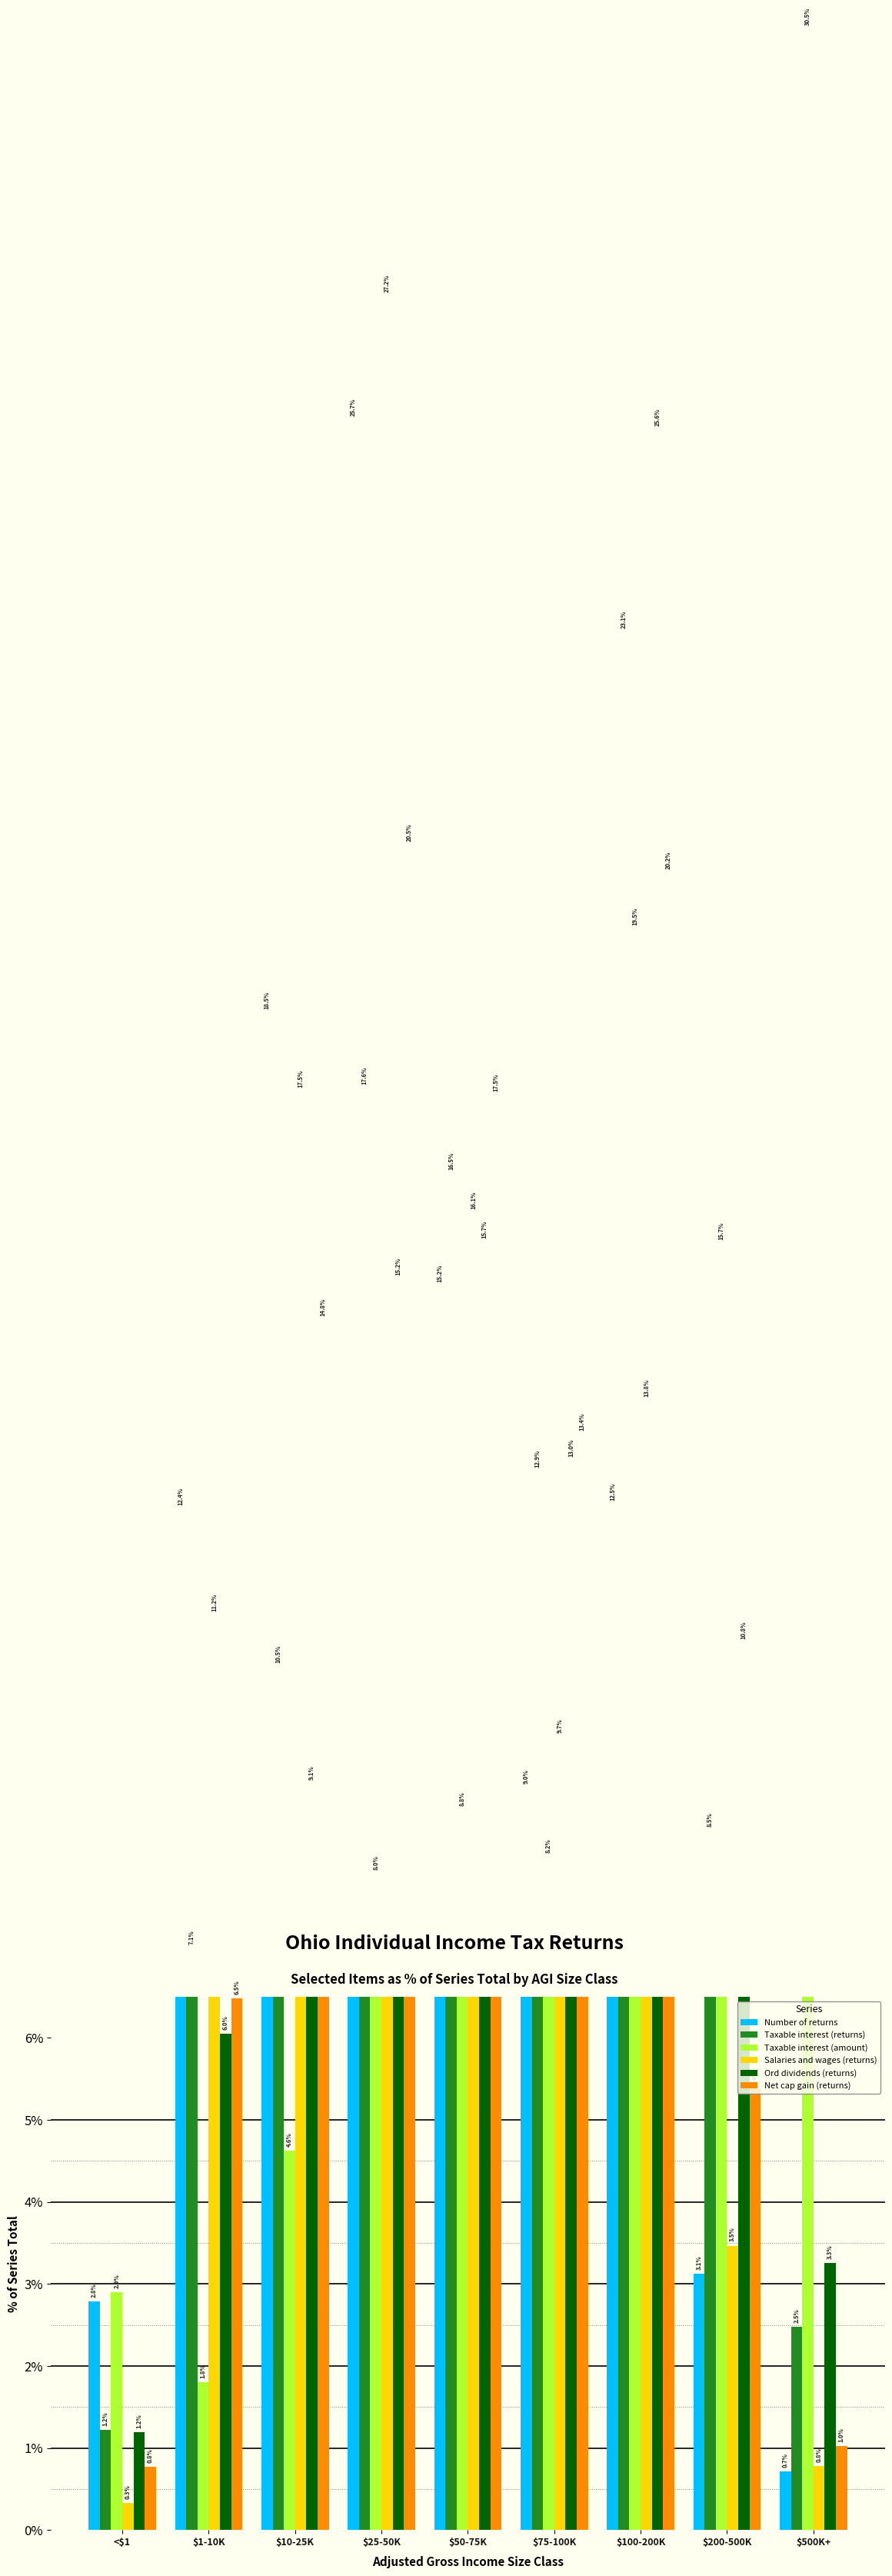

What is the label of the 5th bar from the right?

$50-75K